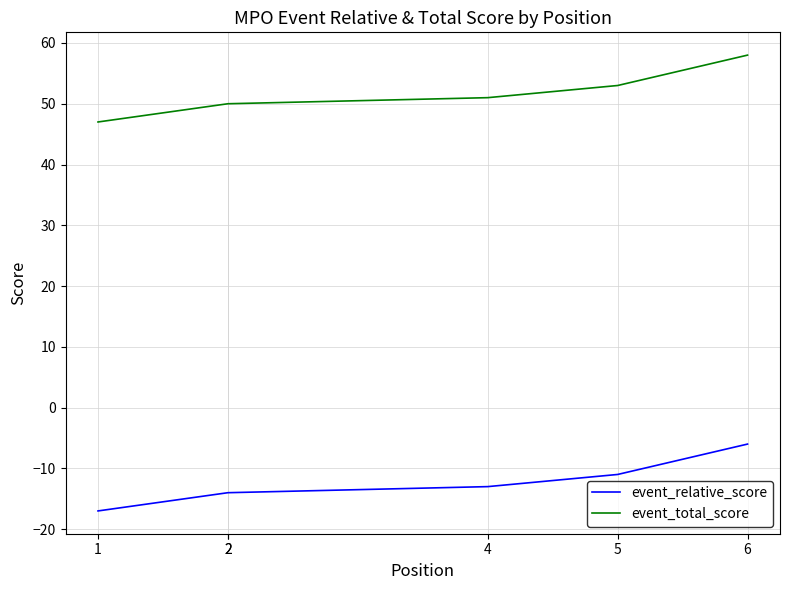

At which label does event_relative_score reach its minimum?

1